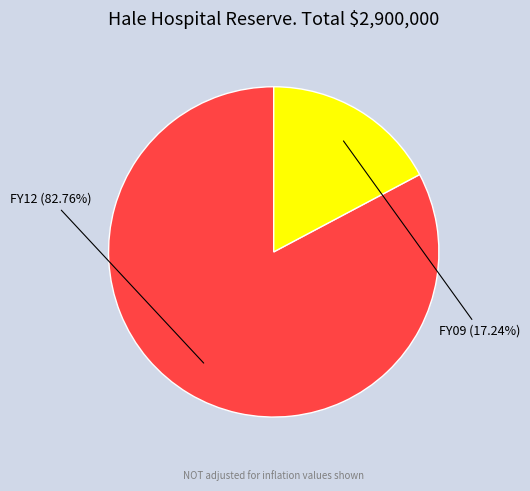

Is it true that FY09 is 4% of the pie?

False